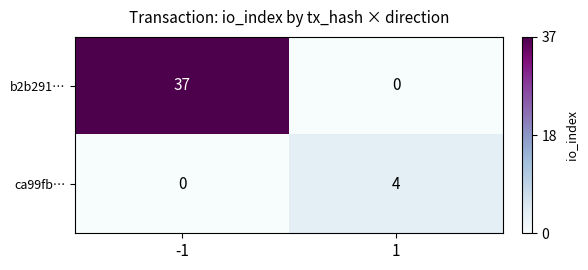

Is it true that ca99fb… equals 4 at 1?

True